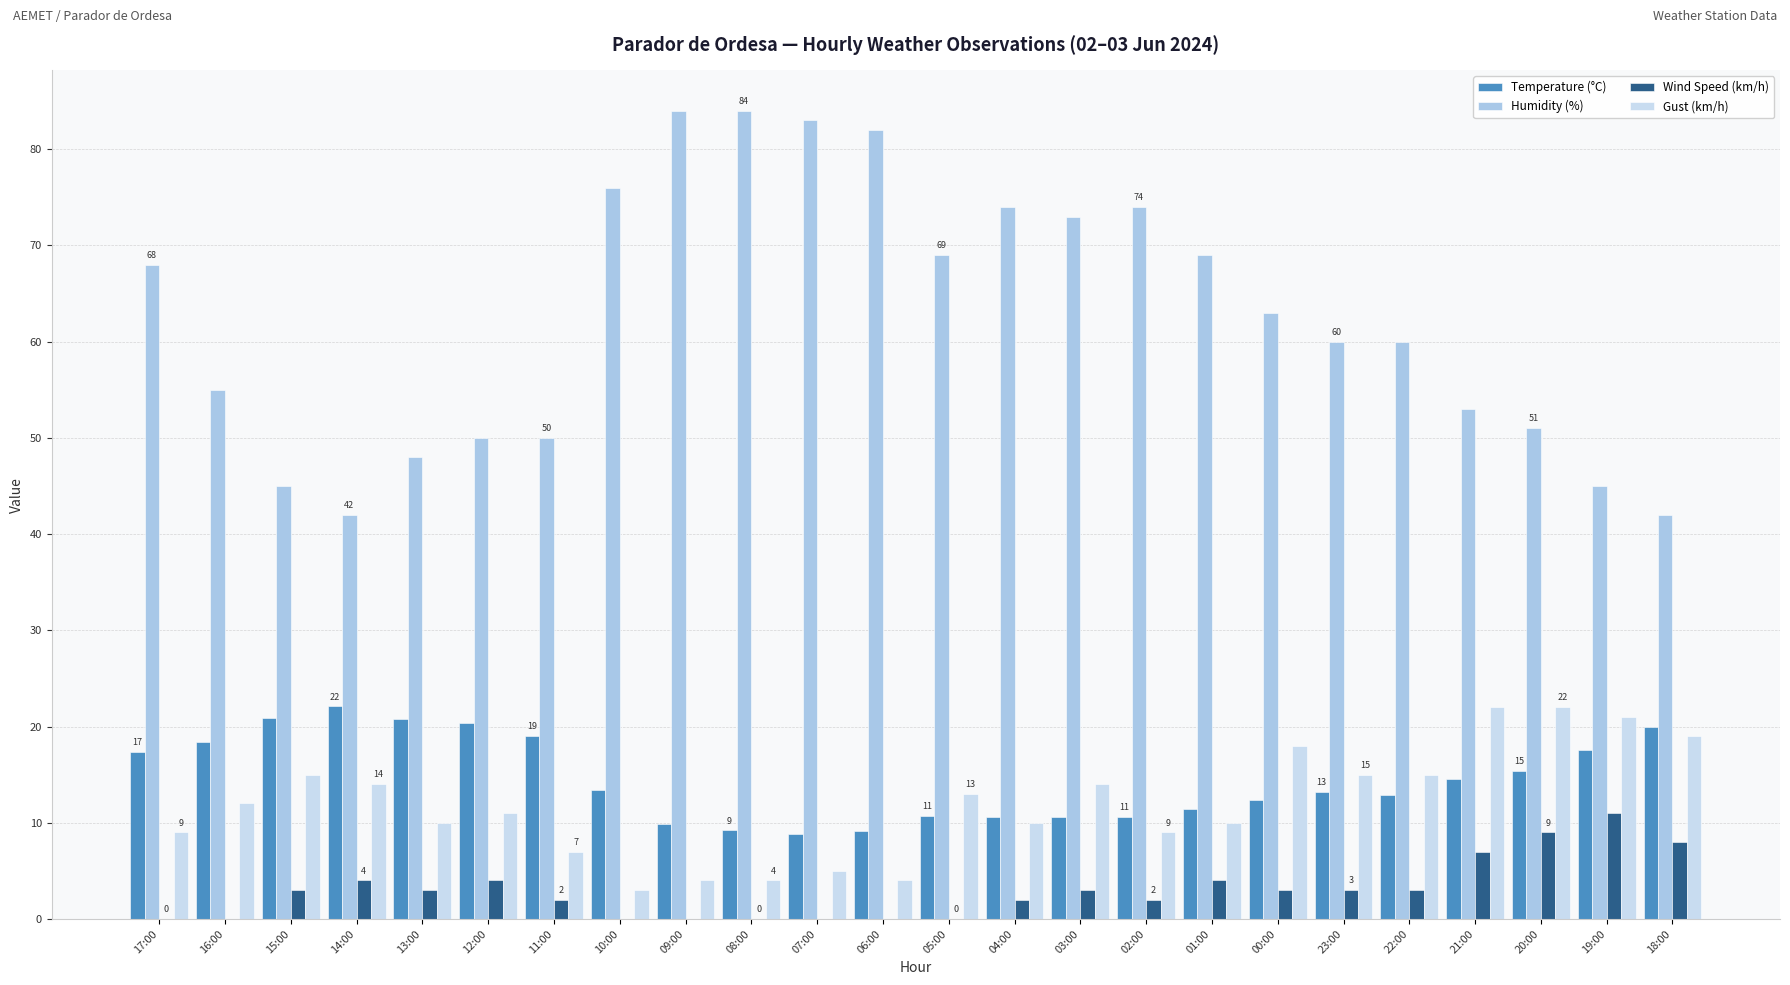

Rank the series by their maximum value, from lowest to highest.

Wind Speed (km/h), Gust (km/h), Temperature (°C), Humidity (%)